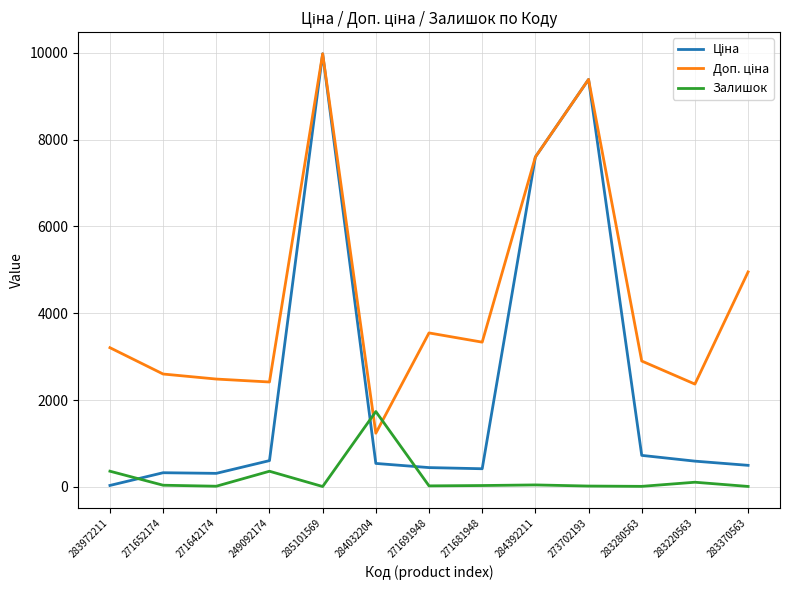

Does the chart have visible grid lines?

Yes